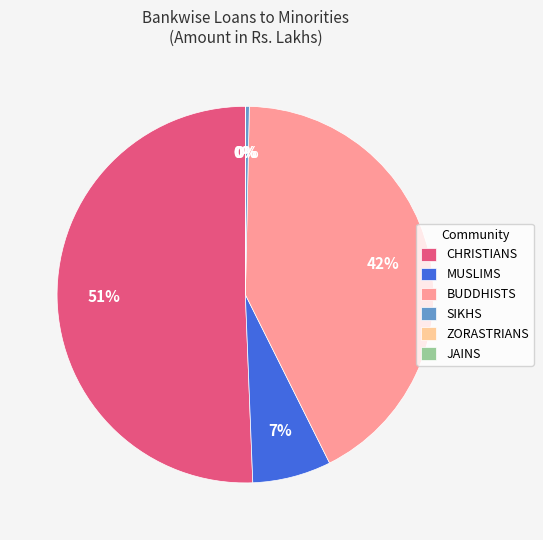

To the nearest percent, what is the difference between the largest and smallest slice percentages?

51%